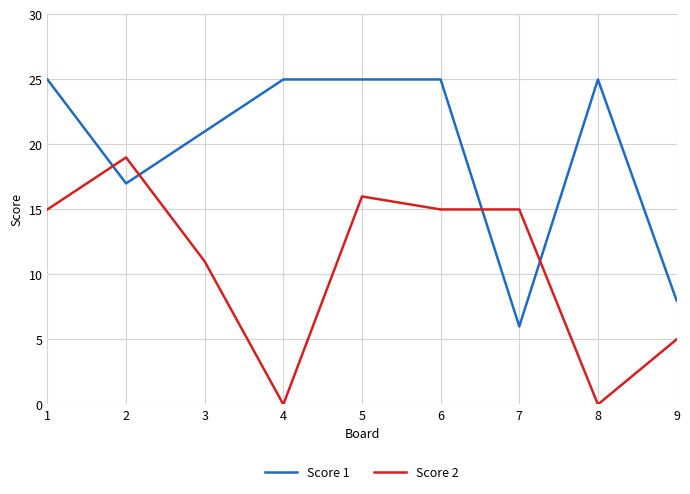

After their last crossing, which series has the higher values: Score 2 or Score 1?

Score 1